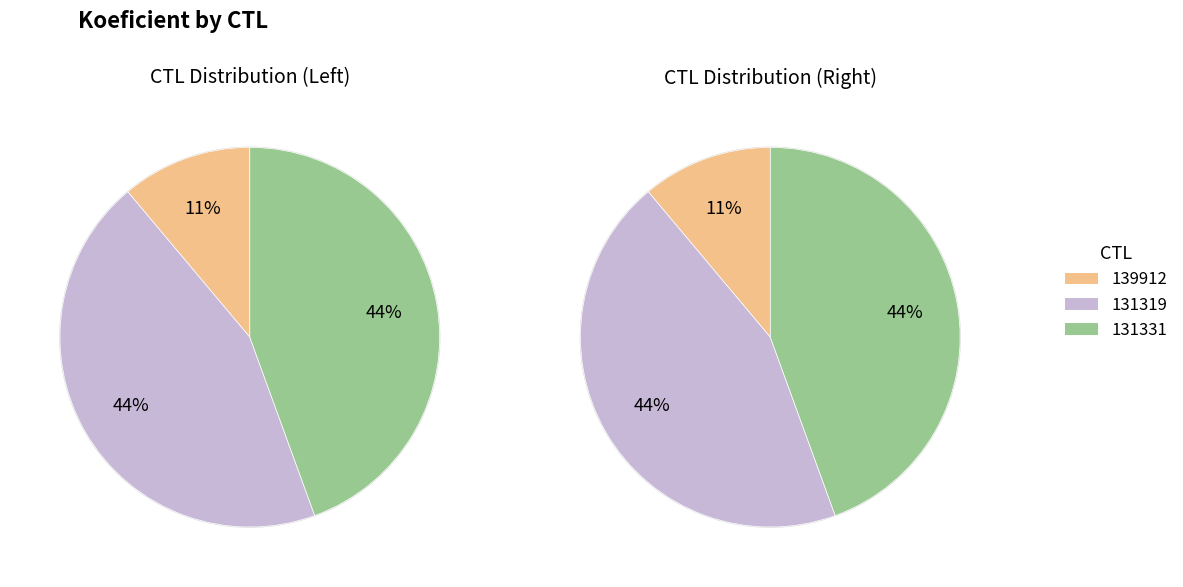

What is the change in value from 139912 to 131319?

+3